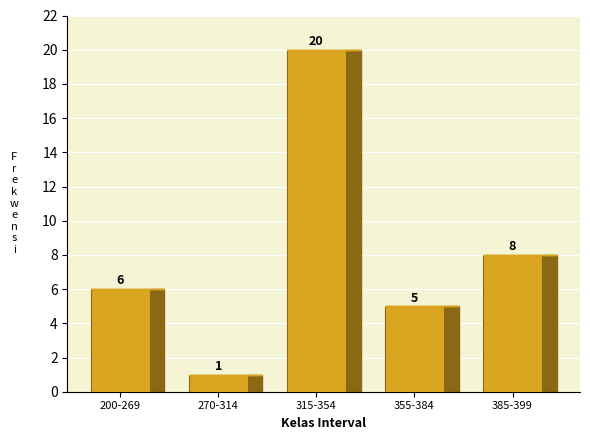

Reading right to left, extract all data points from this chart.

385-399=8	355-384=5	315-354=20	270-314=1	200-269=6